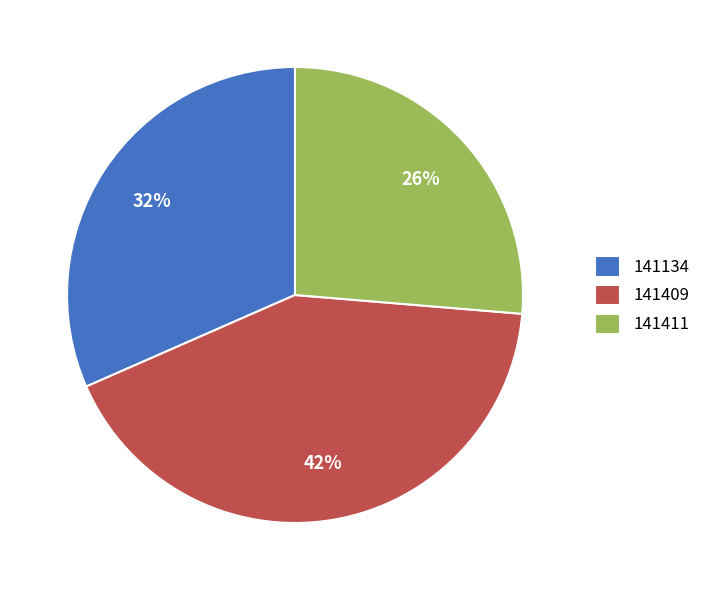

Rank the categories by value from lowest to highest.

141411, 141134, 141409